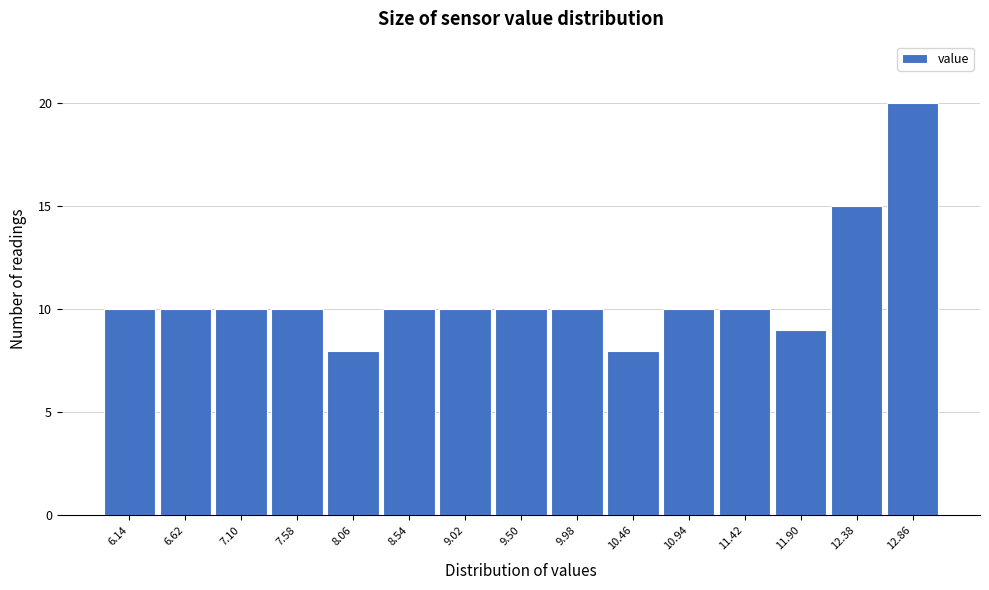

Which range on the x-axis has the tallest bar?

12.62 to 13.10